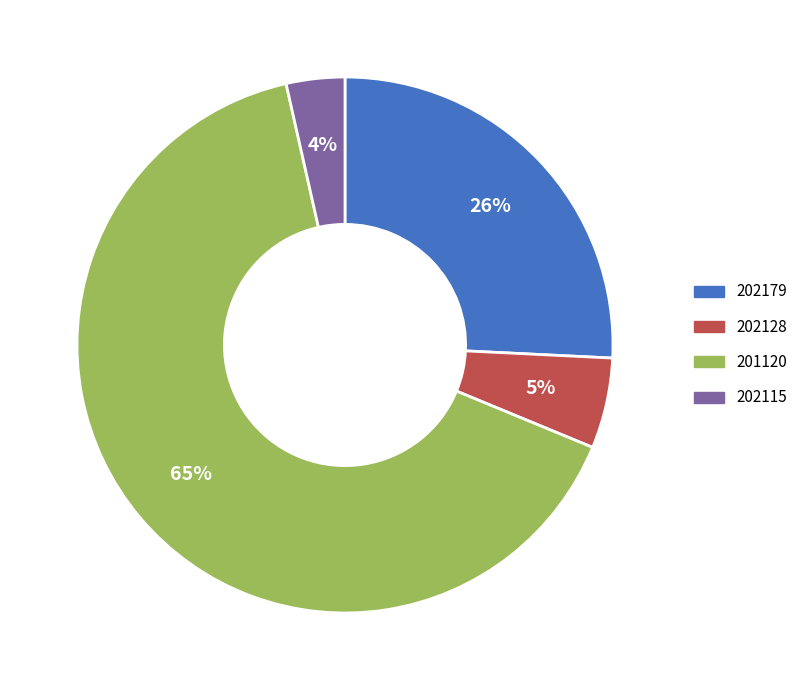

Is the sum of 202128 and 201120 greater than half?

Yes